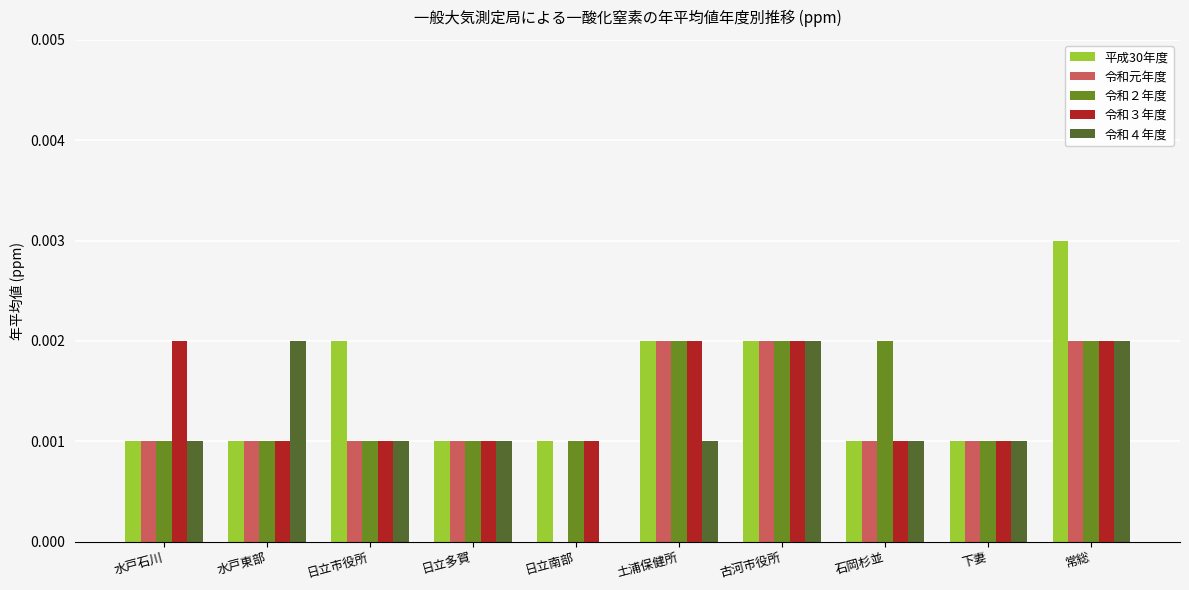

Between 水戸石川 and 下妻, which series saw the biggest shift?

令和３年度